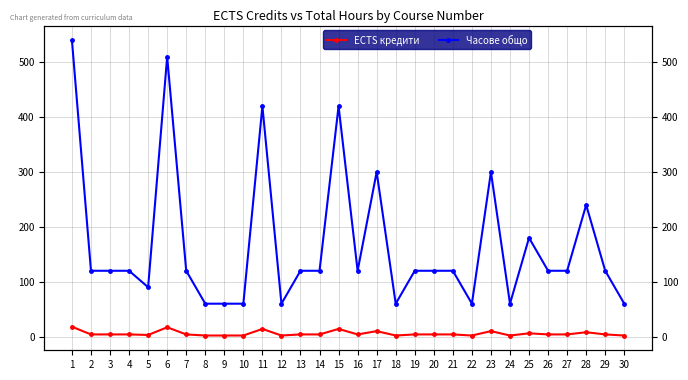

The value of Часове общо at 8 is 60. True or false?

True